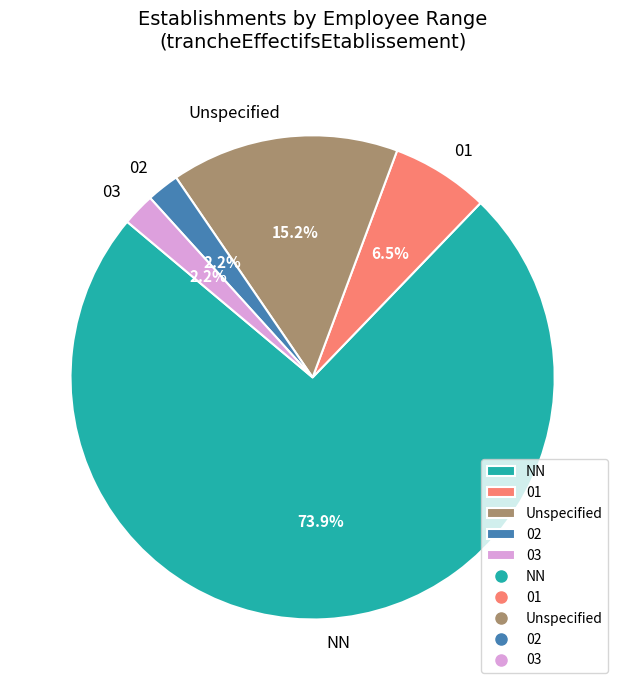

What portion of the pie excludes 03?

97.8%